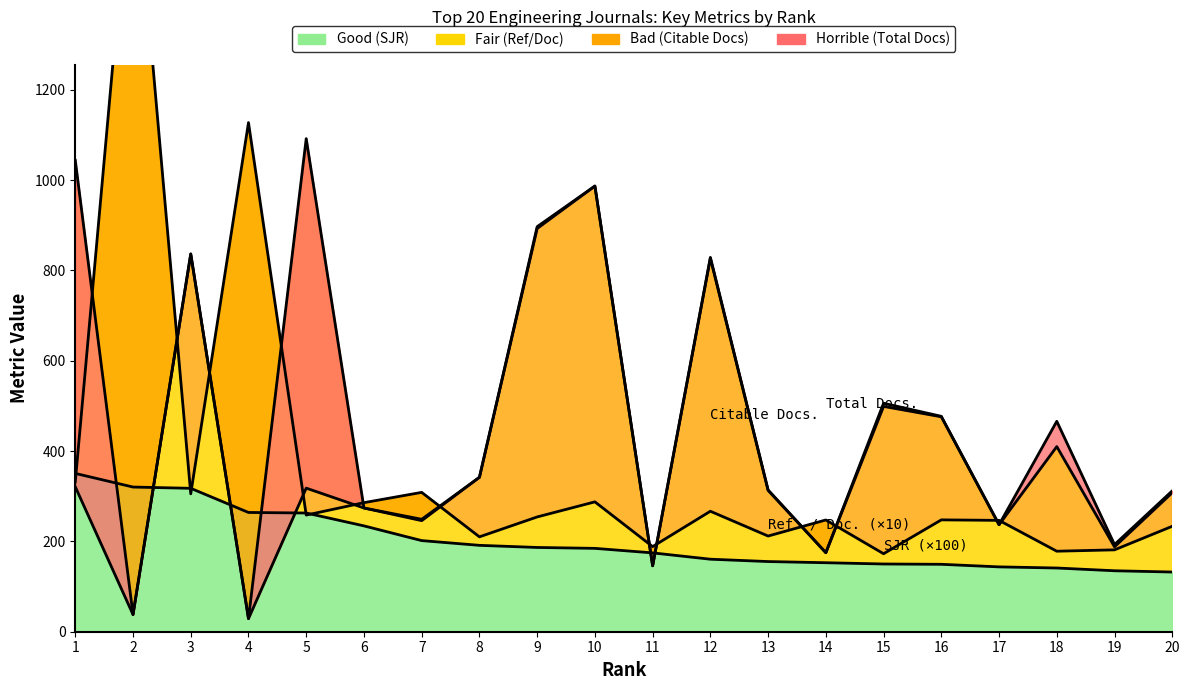

What is the minimum value for Citable Docs. (3years)?

29.0